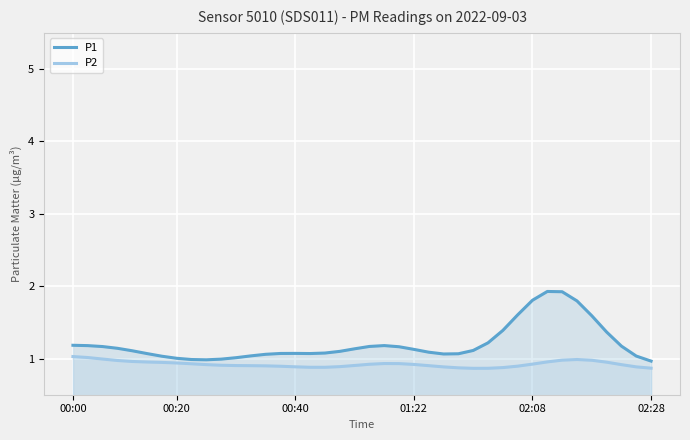

True or false: P1 and P2 intersect in this chart.

False